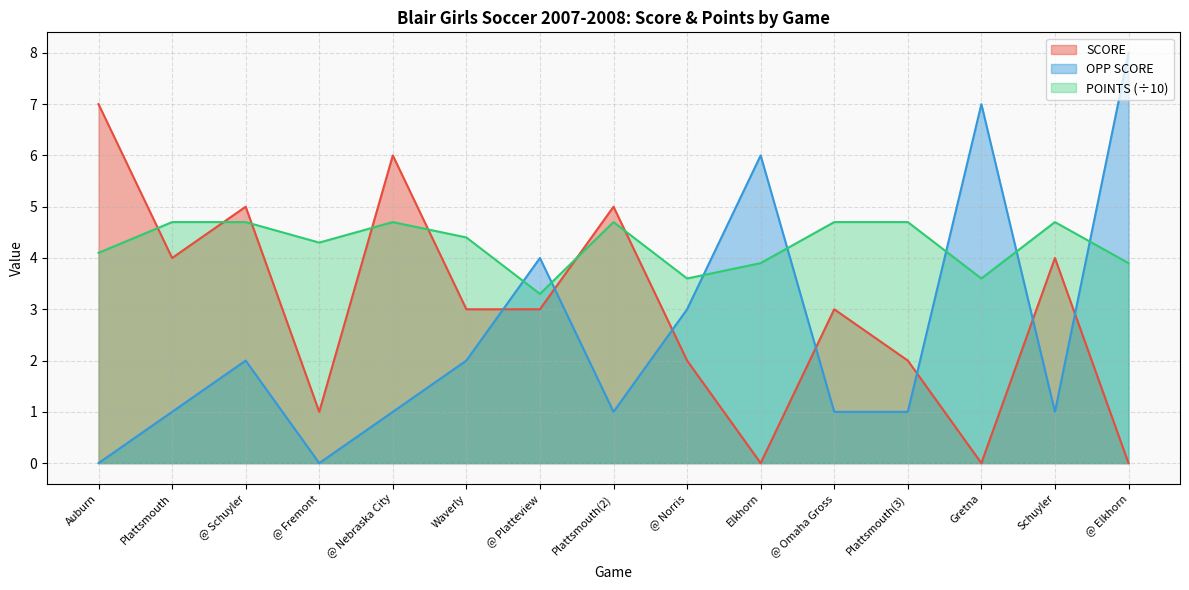

At which category does OPP SCORE reach its first local valley?

@ Fremont